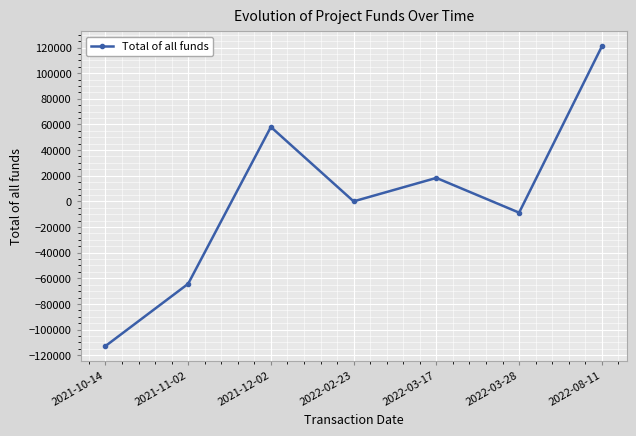

What is the smallest value displayed?

-112879.6